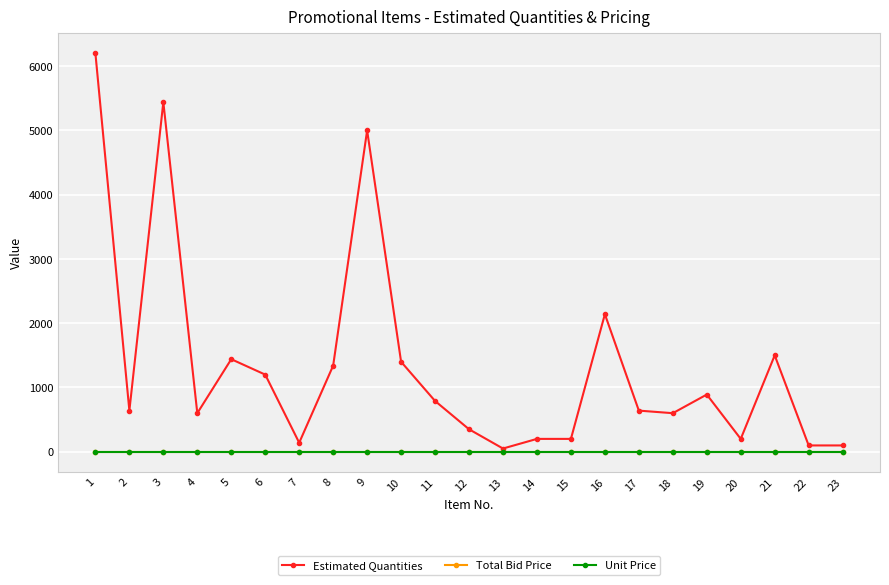

Is the value of Estimated Quantities at 6 greater than the value of Total Bid Price at 17?

Yes